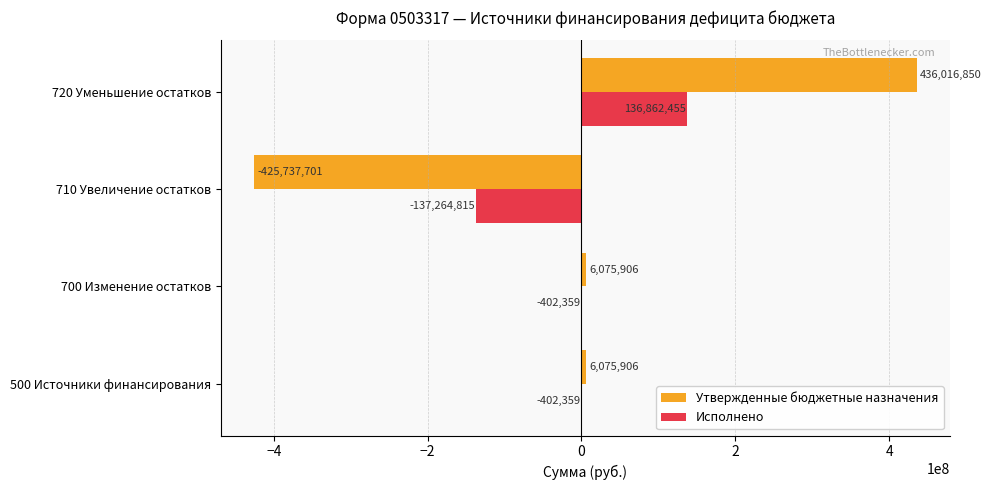

What value does the Утвержденные бюджетные назначения series have at 500 Источники финансирования?

6075905.8